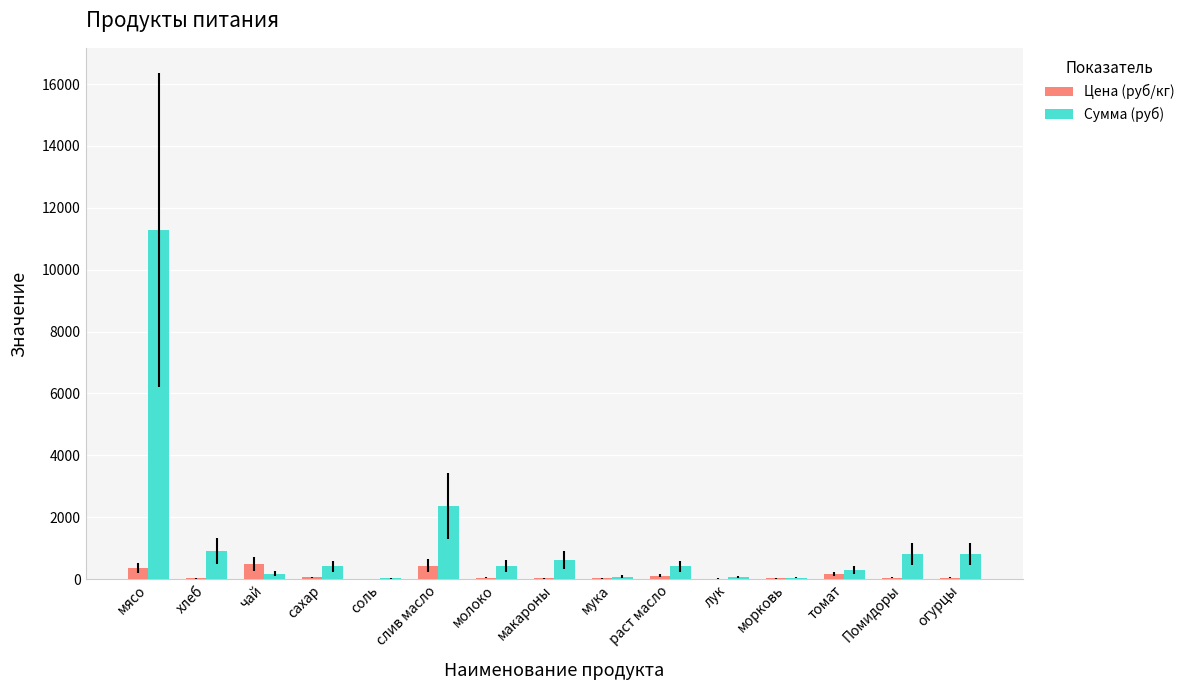

How many data points in Сумма (руб) are above 413?

8